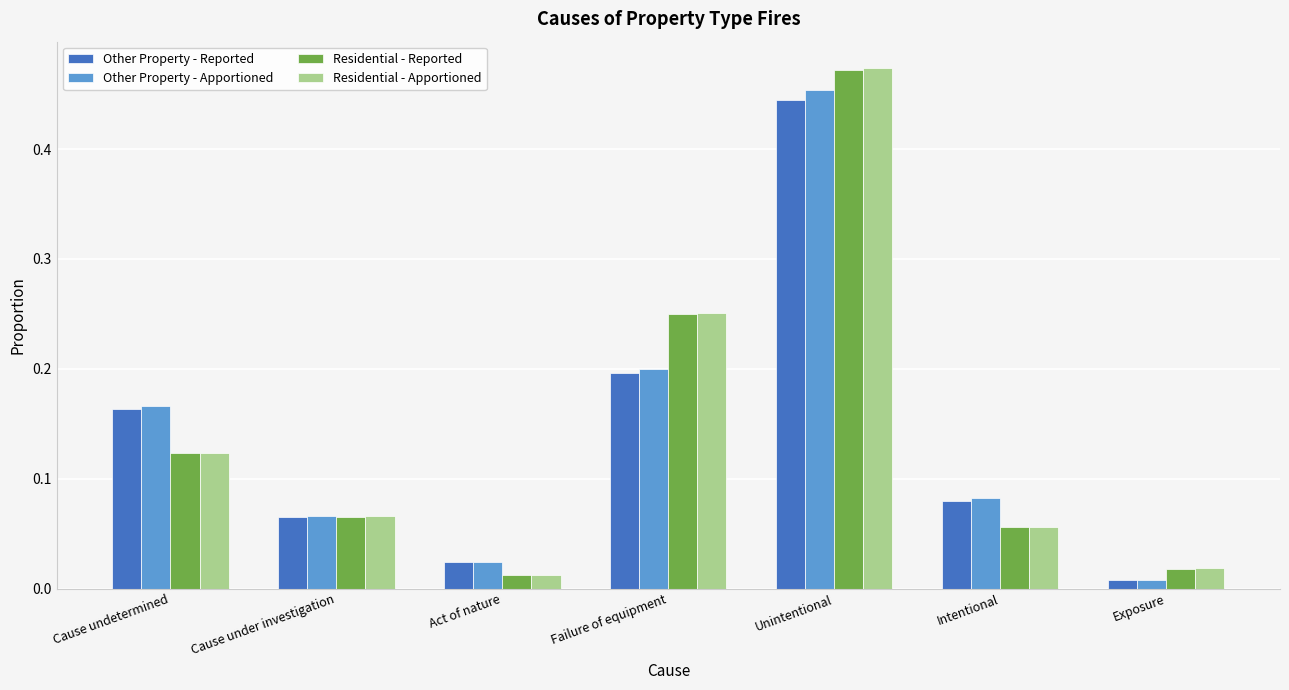

Rank the categories by Other Property - Reported value from highest to lowest.

Unintentional, Failure of equipment, Cause undetermined, Intentional, Cause under investigation, Act of nature, Exposure